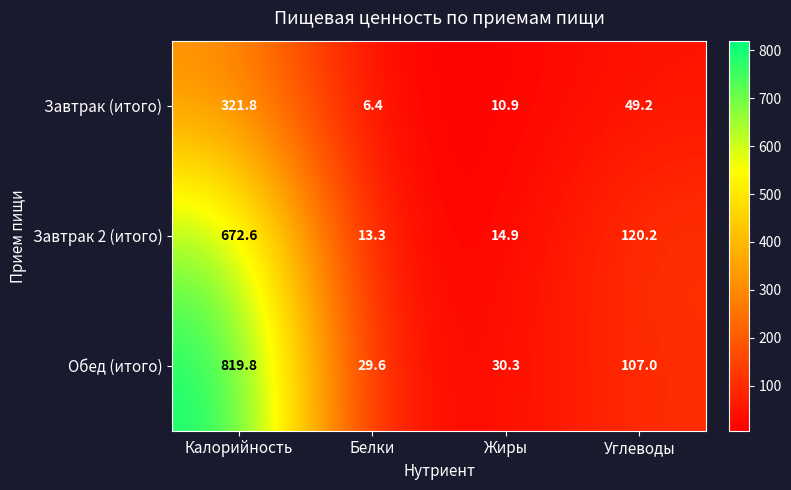

What is the minimum value shown in the chart?

6.4